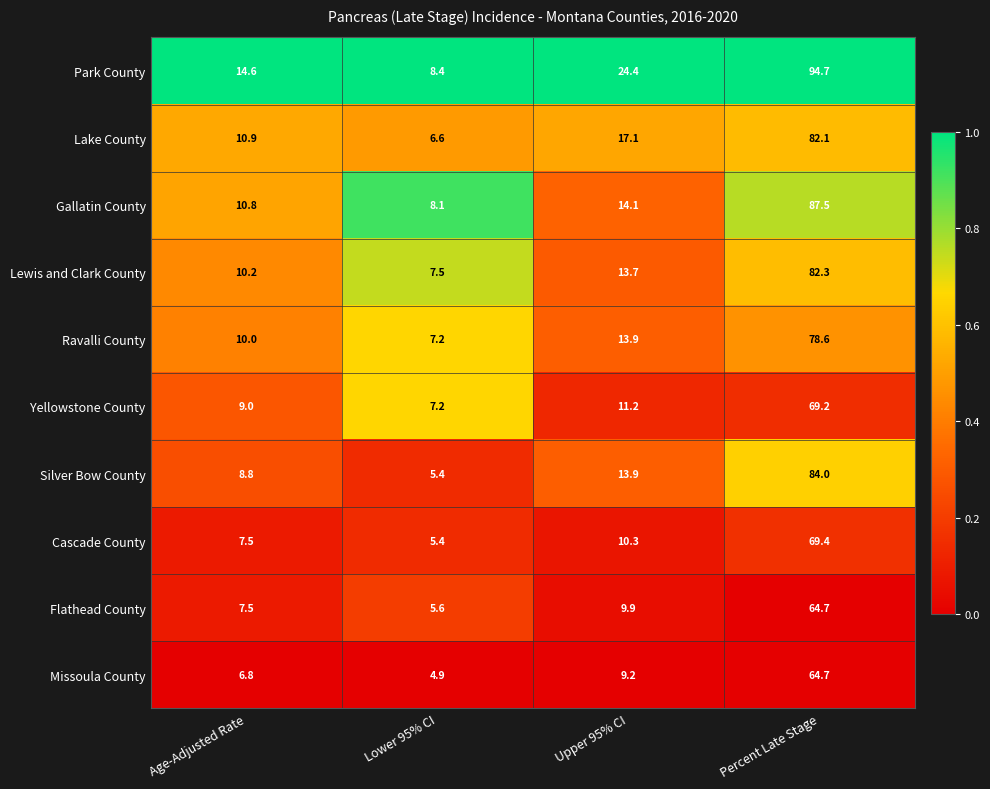

Which series has the largest range (max minus min)?

Park County